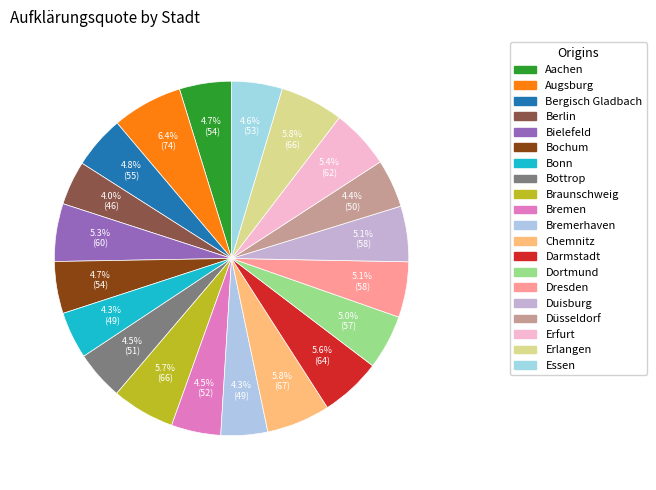

To the nearest percent, what percentage of the pie is Bochum?

5%